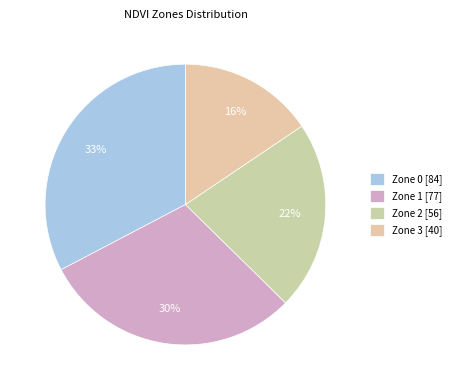

Combined, do Zone 3 and Zone 1 account for over 50%?

No